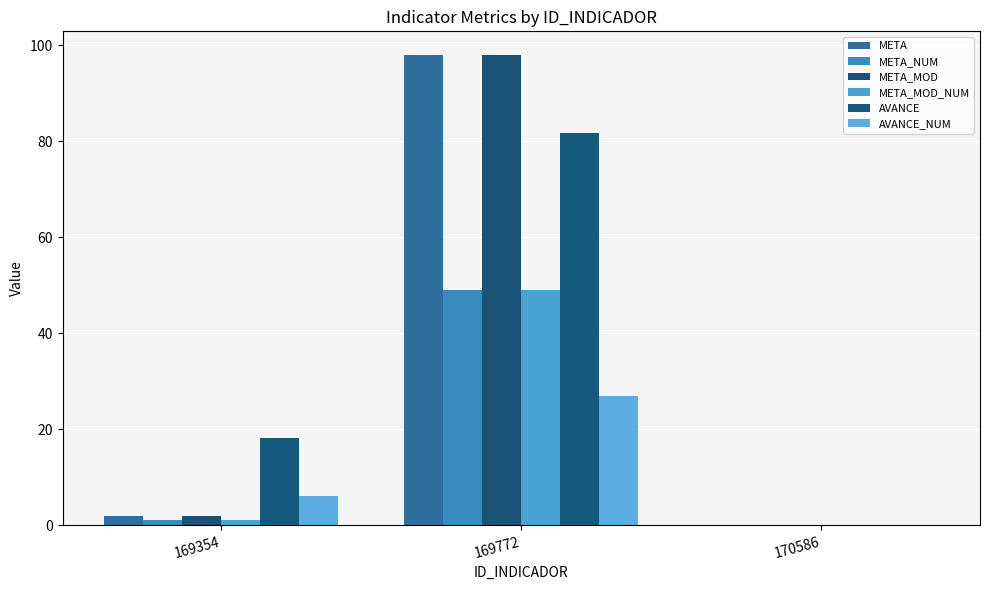

What is the total value across all series at 169354?

30.2